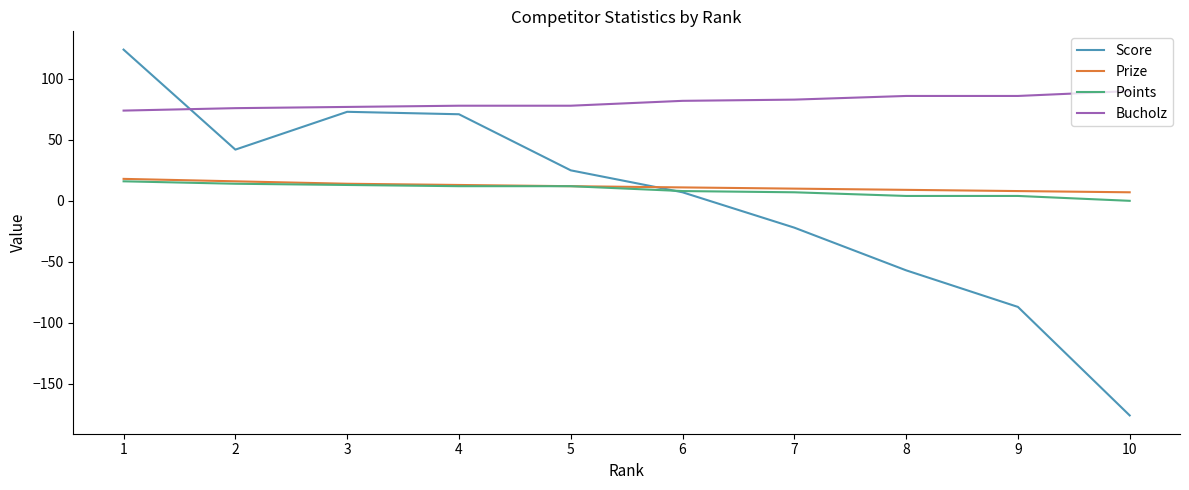

At which label is Score closest to -26?

7